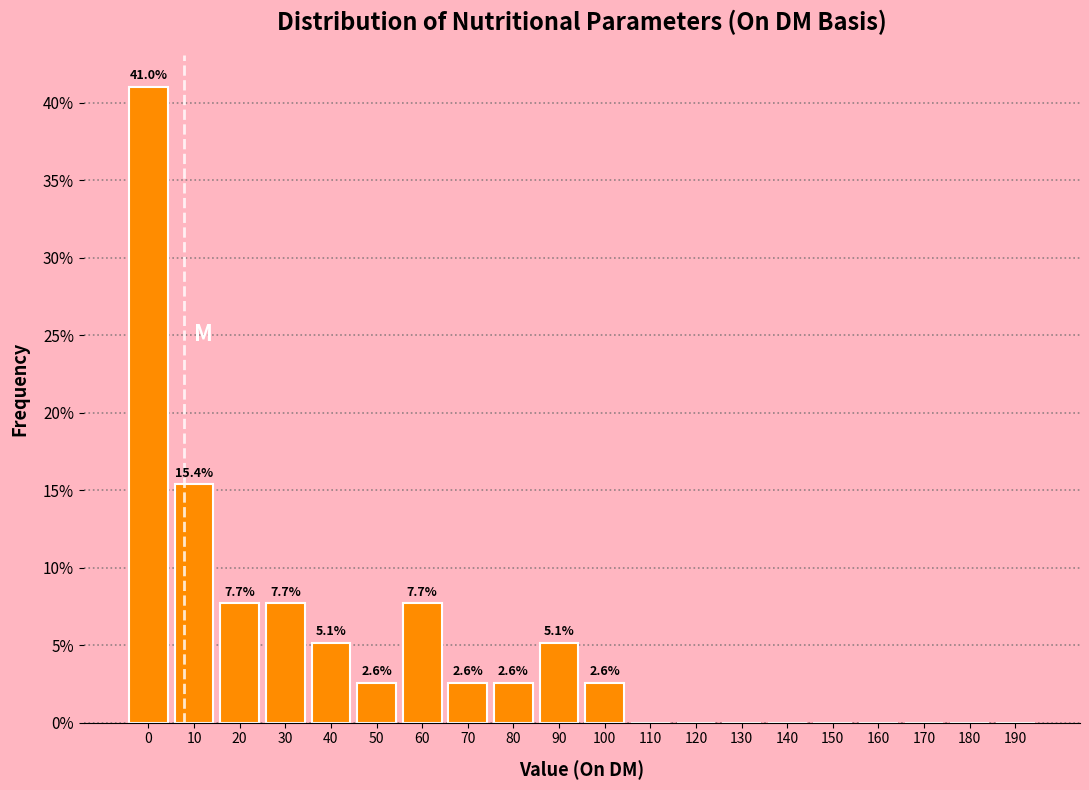

Reading right to left, transcribe all the data shown in this chart.

190=0.0	180=0.0	170=0.0	160=0.0	150=0.0	140=0.0	130=0.0	120=0.0	110=0.0	100=2.6	90=5.1	80=2.6	70=2.6	60=7.7	50=2.6	40=5.1	30=7.7	20=7.7	10=15.4	0=41.0